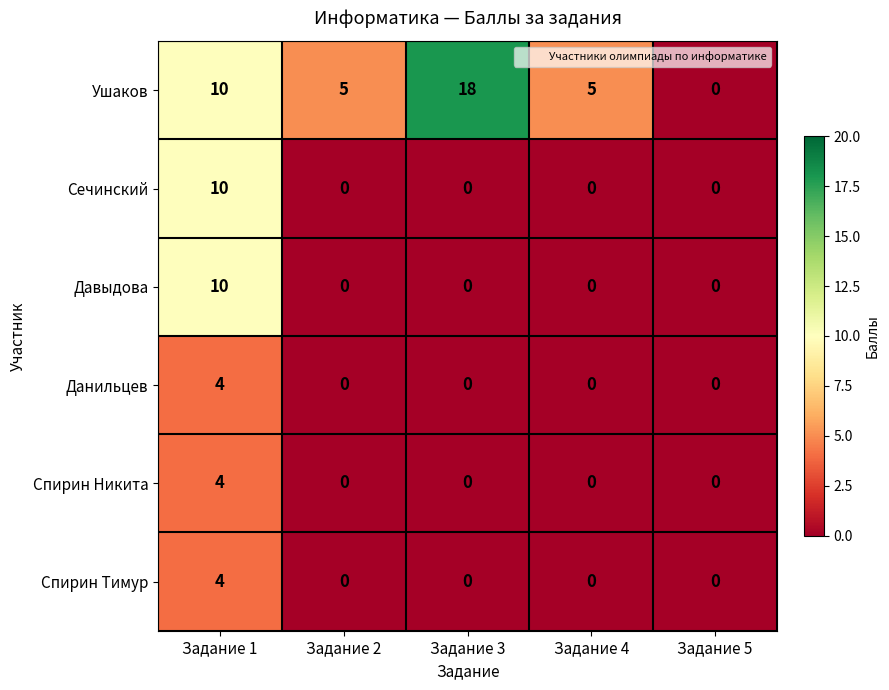

Reading left to right, extract all data points from this chart.

Ушаков: Задание 1=10	Задание 2=5	Задание 3=18	Задание 4=5	Задание 5=0
Сечинский: Задание 1=10	Задание 2=0	Задание 3=0	Задание 4=0	Задание 5=0
Давыдова: Задание 1=10	Задание 2=0	Задание 3=0	Задание 4=0	Задание 5=0
Данильцев: Задание 1=4	Задание 2=0	Задание 3=0	Задание 4=0	Задание 5=0
Спирин Никита: Задание 1=4	Задание 2=0	Задание 3=0	Задание 4=0	Задание 5=0
Спирин Тимур: Задание 1=4	Задание 2=0	Задание 3=0	Задание 4=0	Задание 5=0